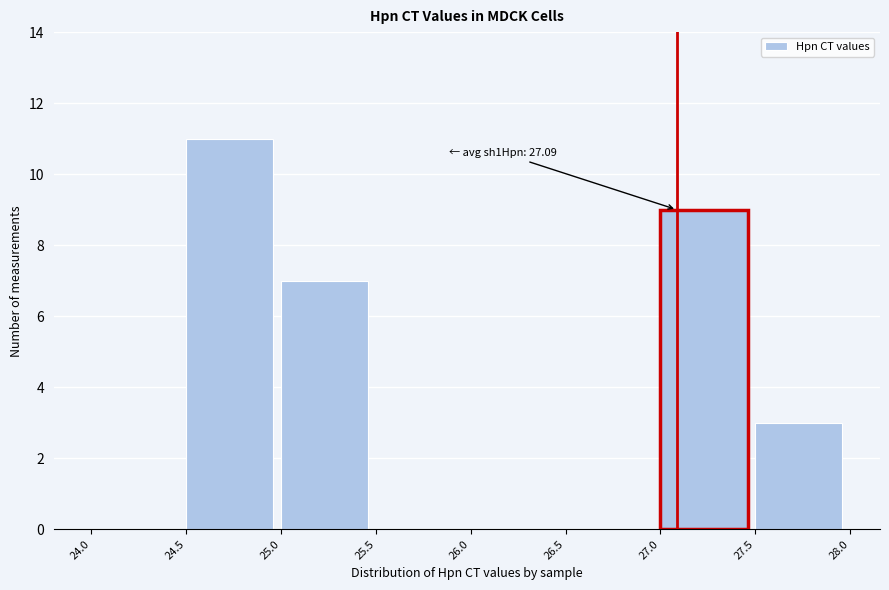

Which range on the x-axis has the tallest bar?

24.5 to 25.0